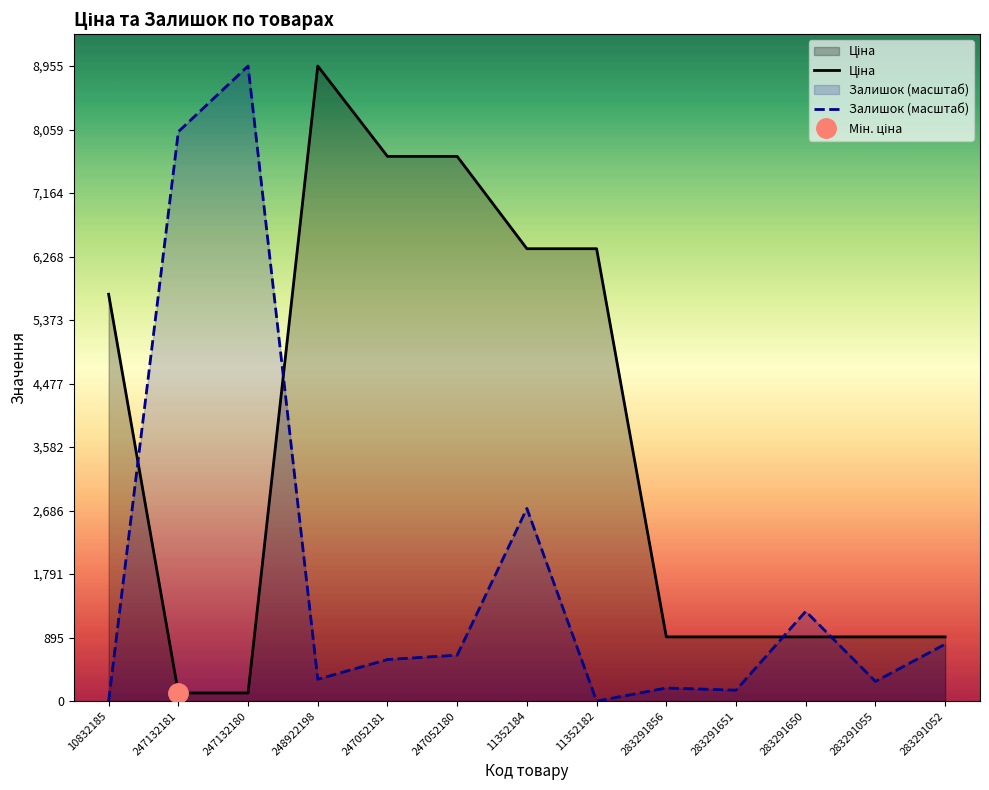

Rank the series by their average value, from lowest to highest.

Залишок, Ціна